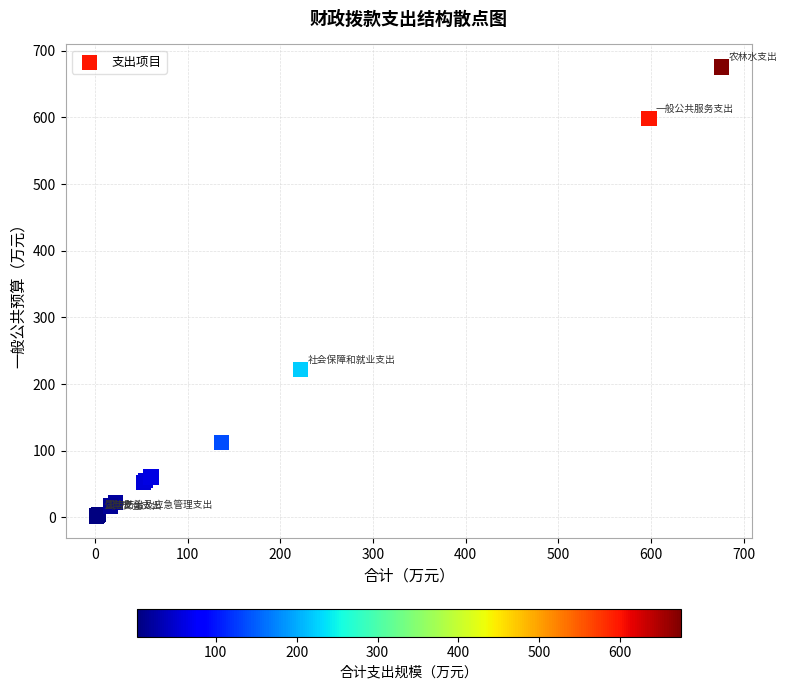

What Y value in the scatter plot is closest to 338?

221.8